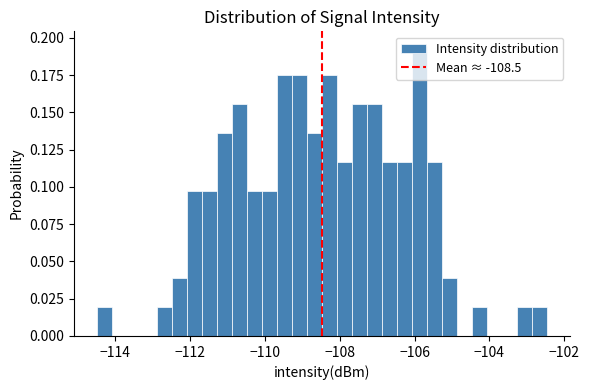

Read against the x-axis, roughly where is the centre of the tallest bar?

-105.8